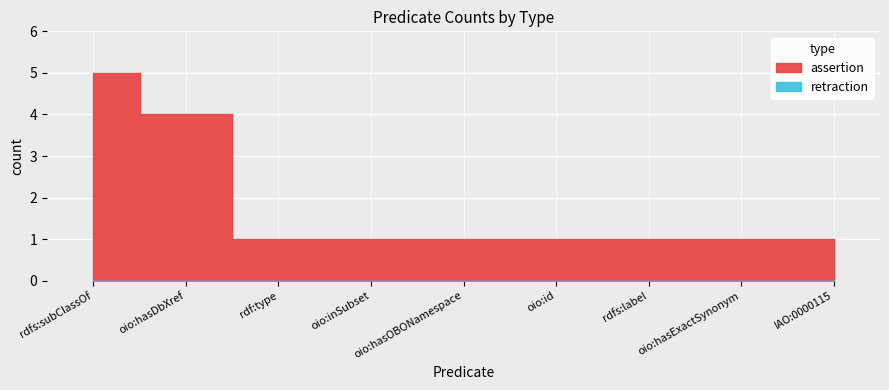

Does the chart display data point markers on the line(s)?

No